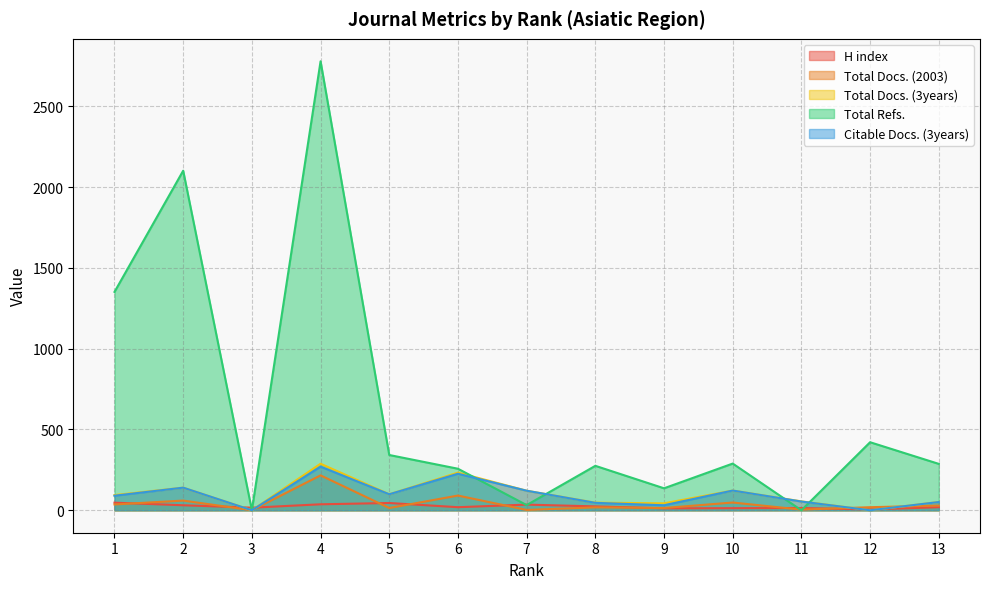

Which has a higher value, 5 or 3?

5